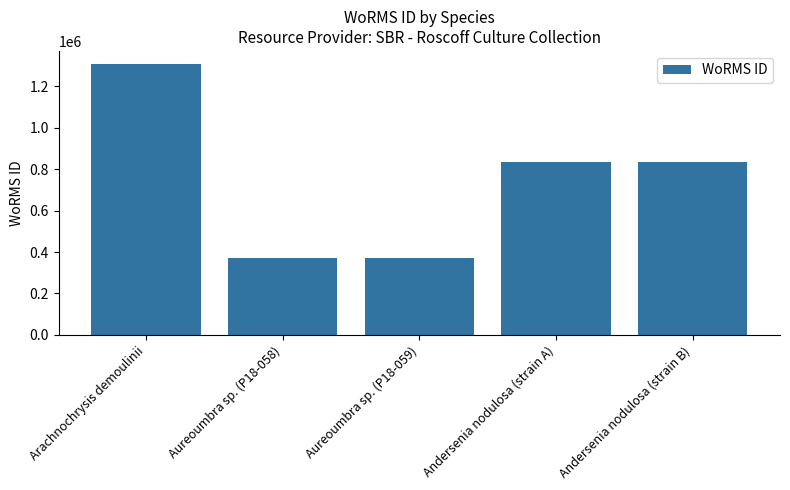

What is the label of the 4th bar from the right?

Aureoumbra sp. (P18-058)